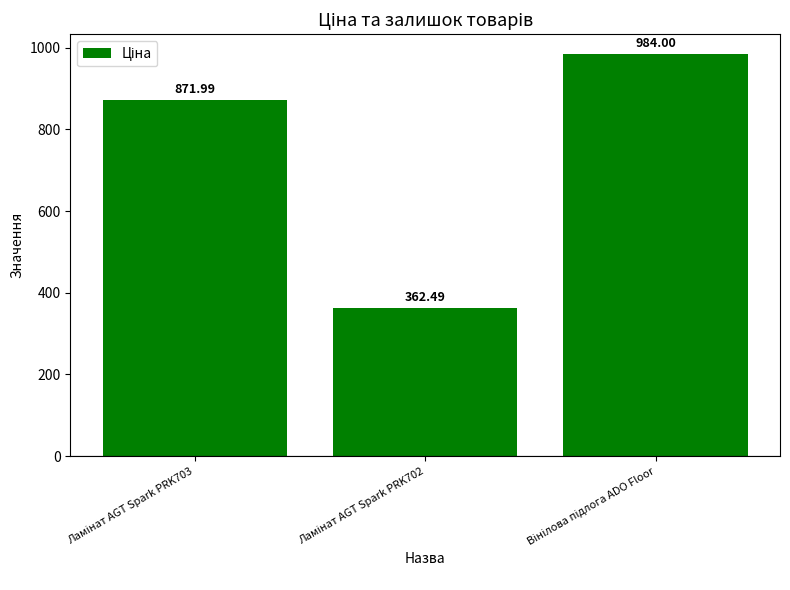

What is the sum of all values?

2218.5